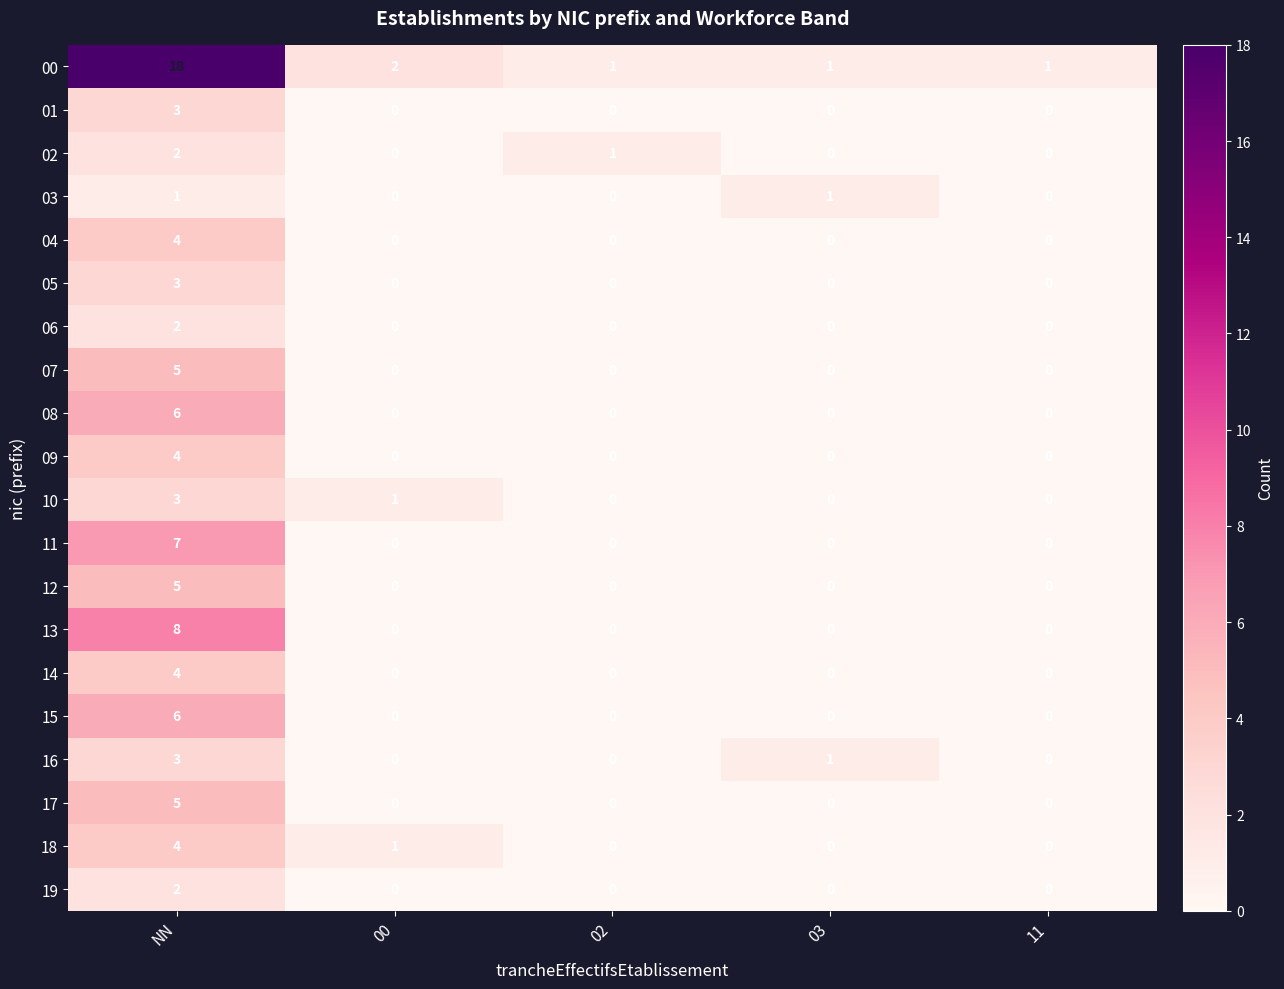

How many 02 values are between 0 and 1?

4